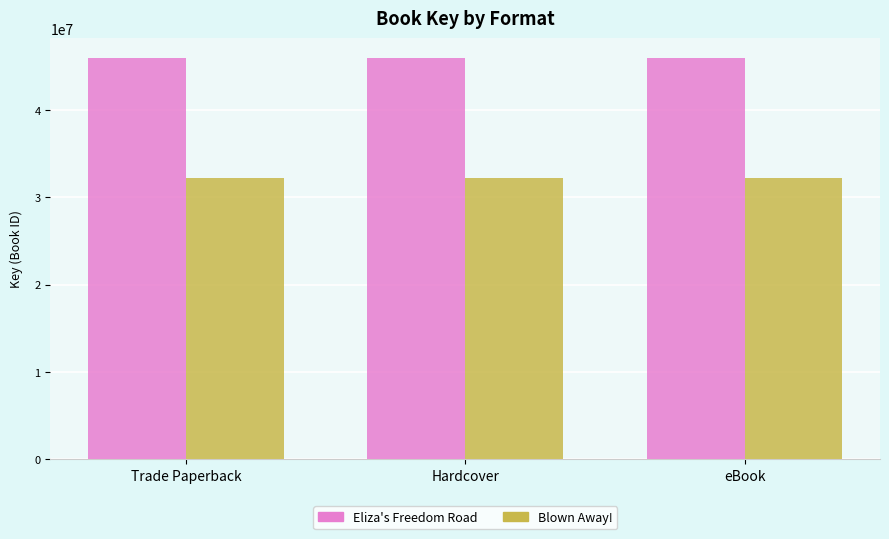

What value does the Blown Away! series have at eBook?

32157528